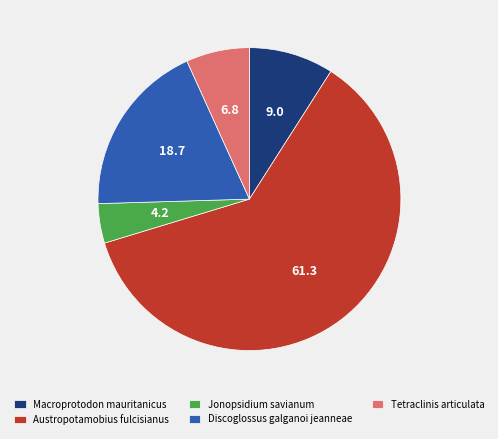

The Tetraclinis articulata slice represents 13% of the pie. True or false?

False